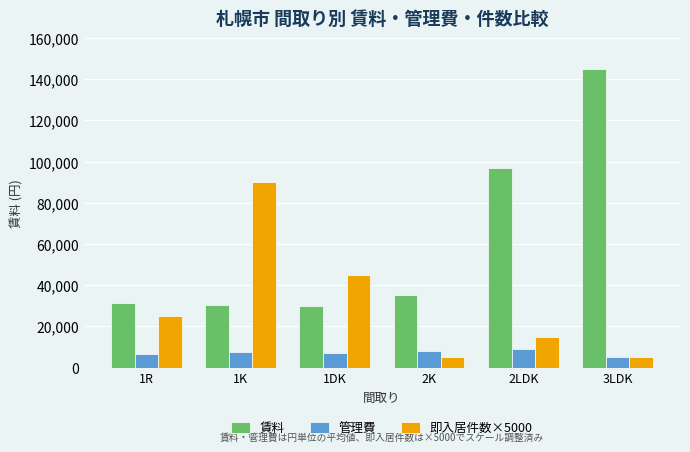

What is the value of the 管理費 bar at the 1st from the left?

6430